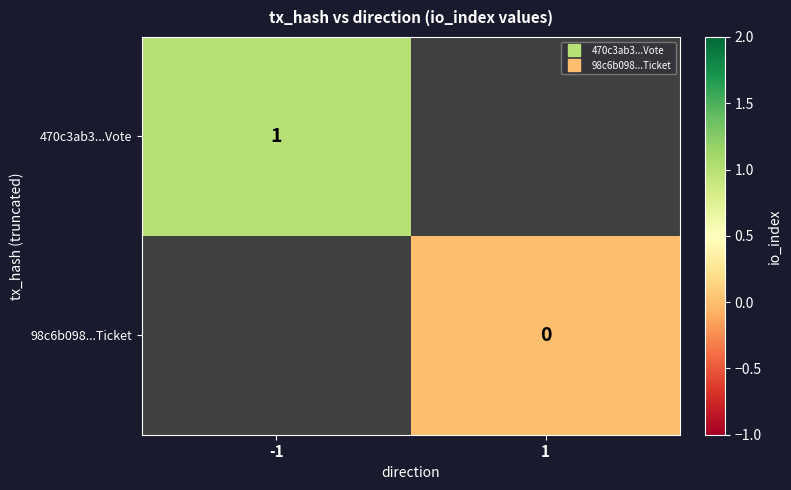

Which label corresponds to the smallest value in the chart?

1